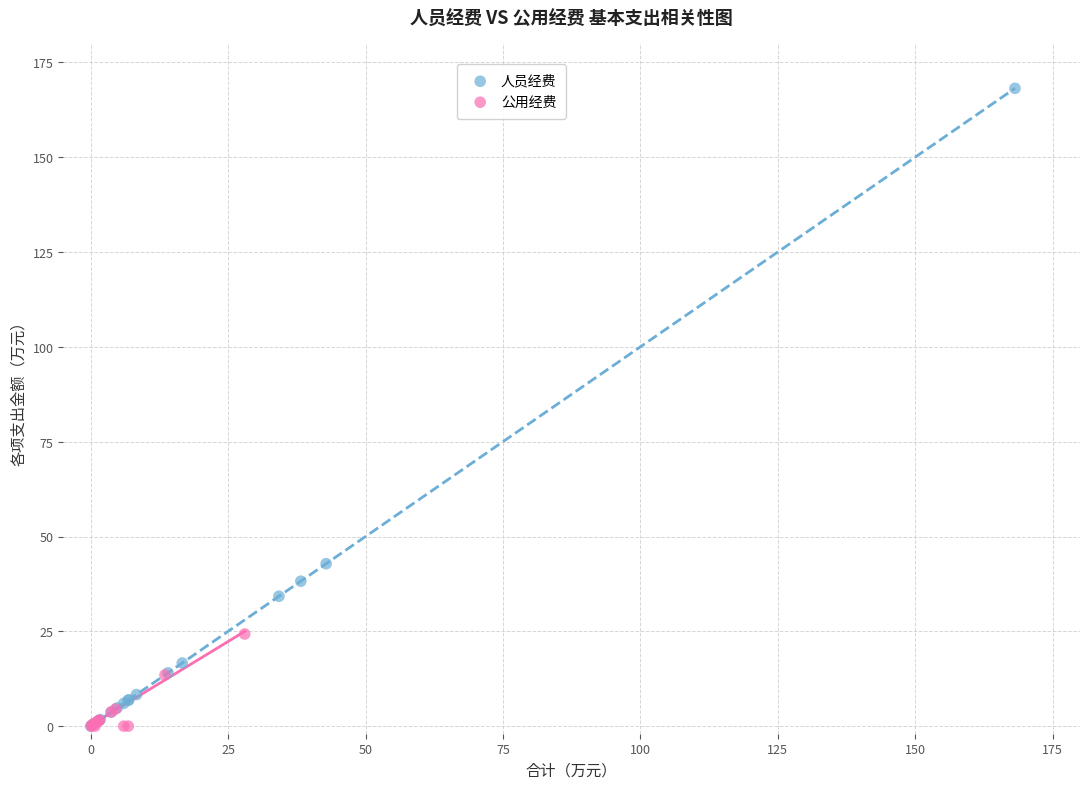

Which series contains the highest Y value?

人员经费